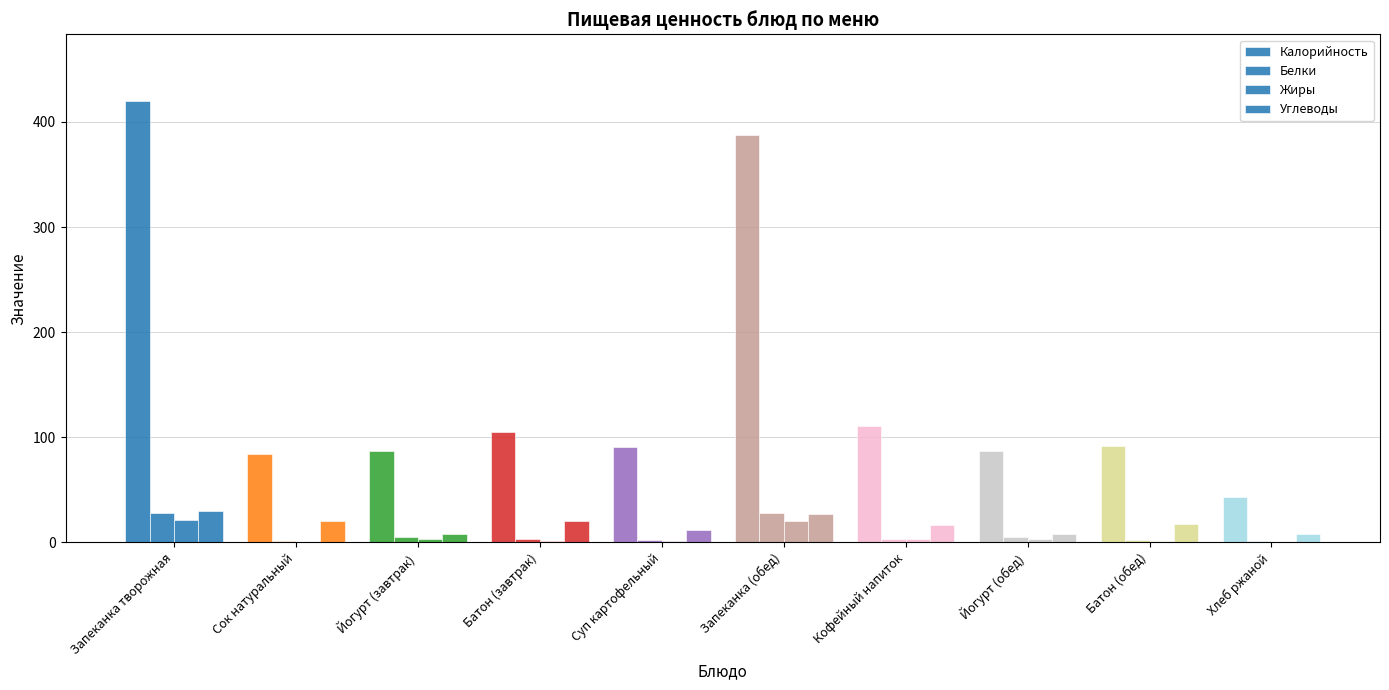

How many groups of bars are there?

10